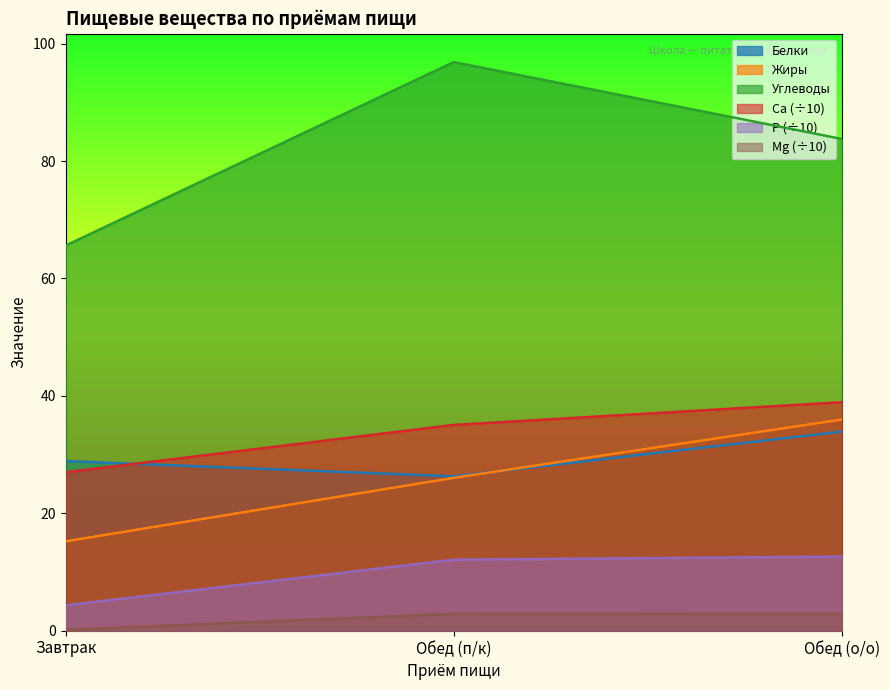

What is the smallest value displayed?

0.1